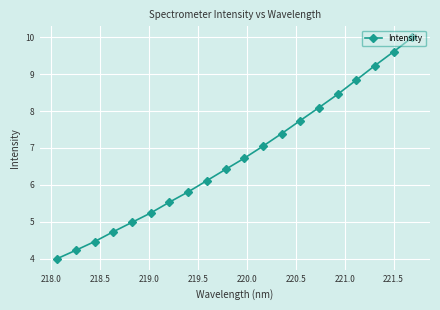

What is the sum of all values?

134.7